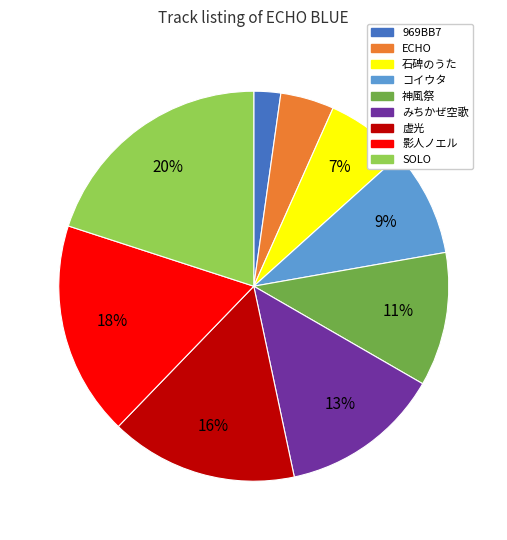

To the nearest percent, what percentage of the pie is 神風祭?

11%